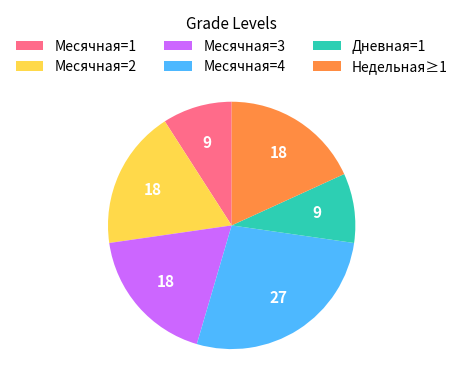

The Недельная≥1 slice represents 11% of the pie. True or false?

False